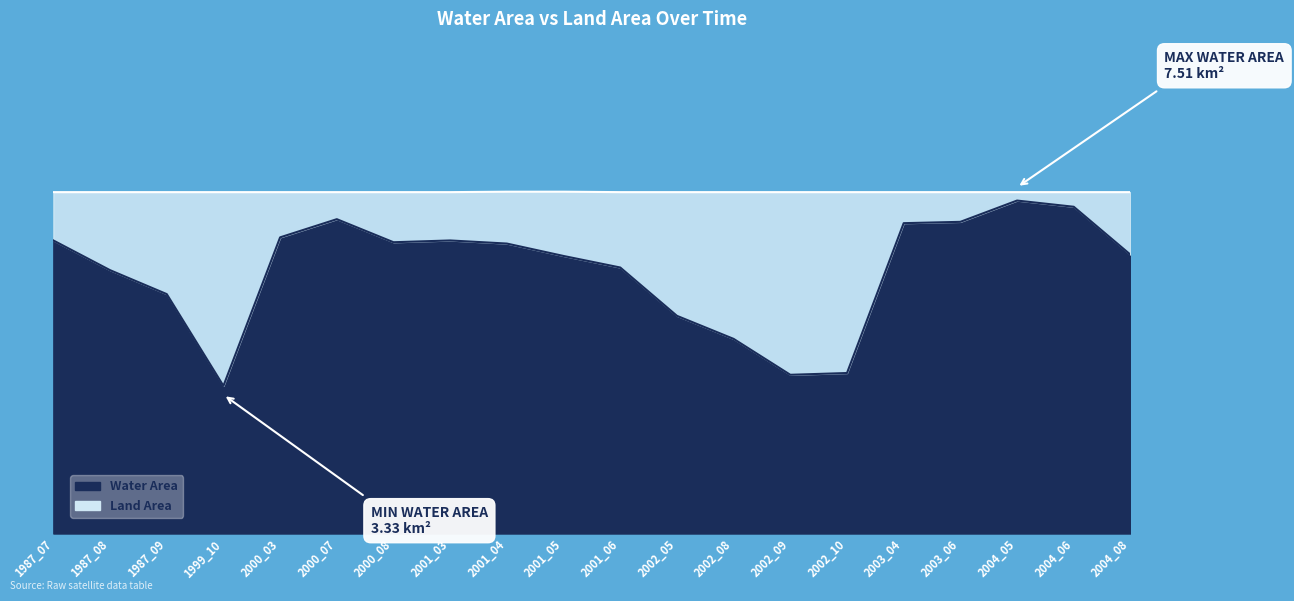

Is it true that the value at 1987_09 is 9.5?

False